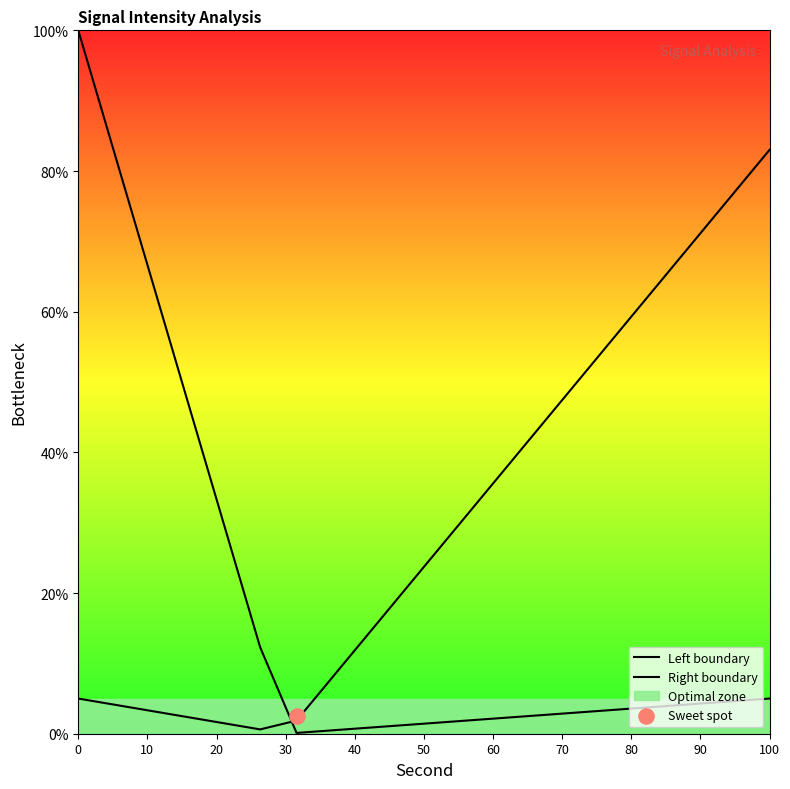

At how many categories does at least one series exceed 89?

1